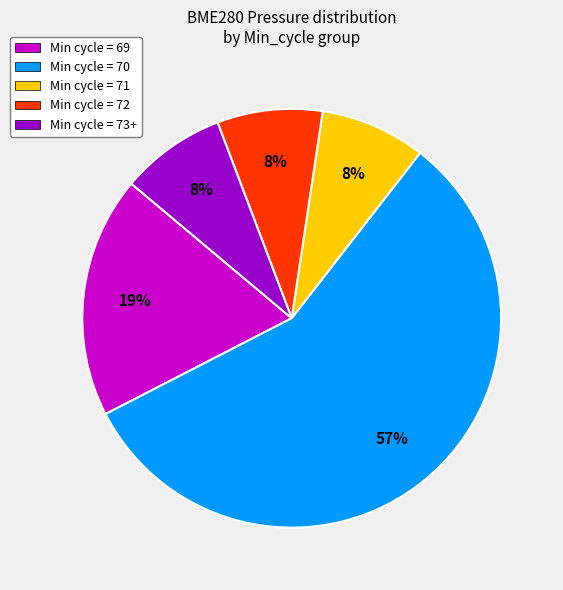

Which has a higher value, Min cycle = 73+ or Min cycle = 69?

Min cycle = 69